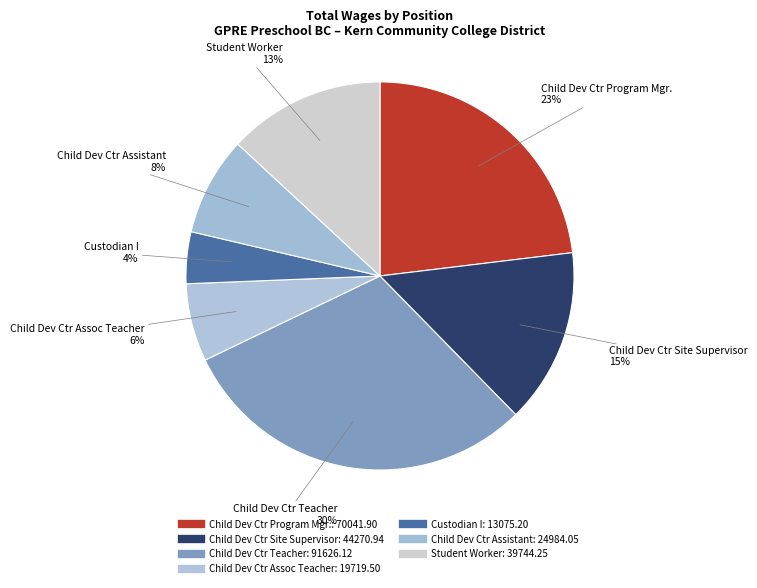

Rank the categories by value from highest to lowest.

Child Dev Ctr Teacher, Child Dev Ctr Program Mgr., Child Dev Ctr Site Supervisor, Student Worker, Child Dev Ctr Assistant, Child Dev Ctr Assoc Teacher, Custodian I